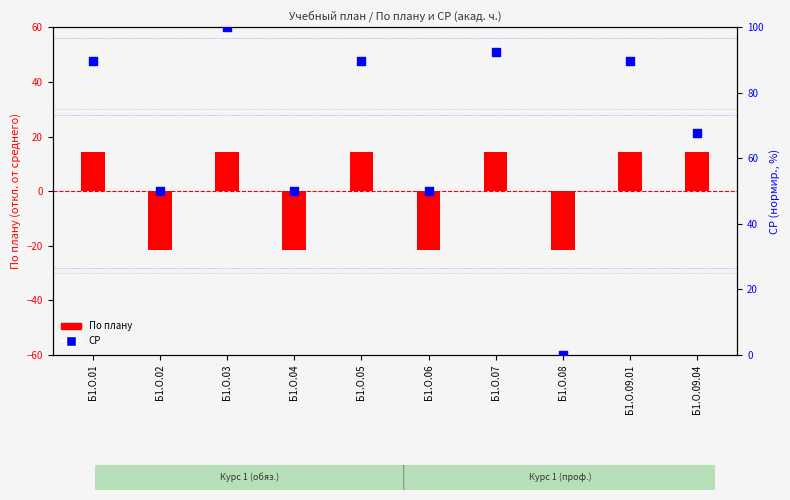

Which series has the largest total across all categories?

СР